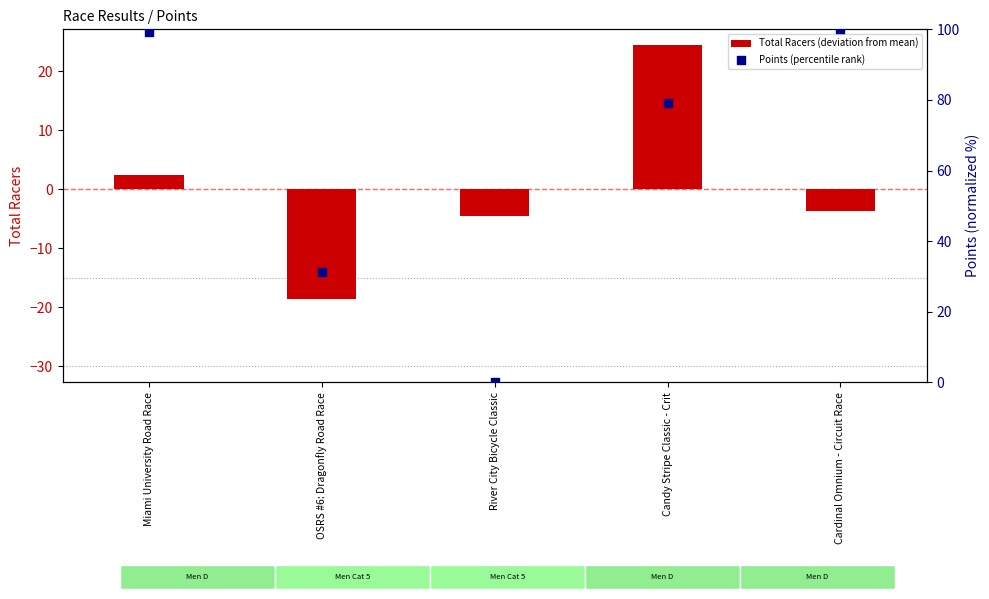

What are all the series names shown in the legend?

Total Racers (deviation from mean), Points (percentile rank)